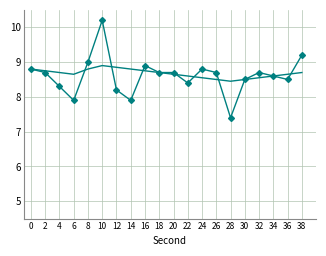

At which category is the sum across all series the highest?

10